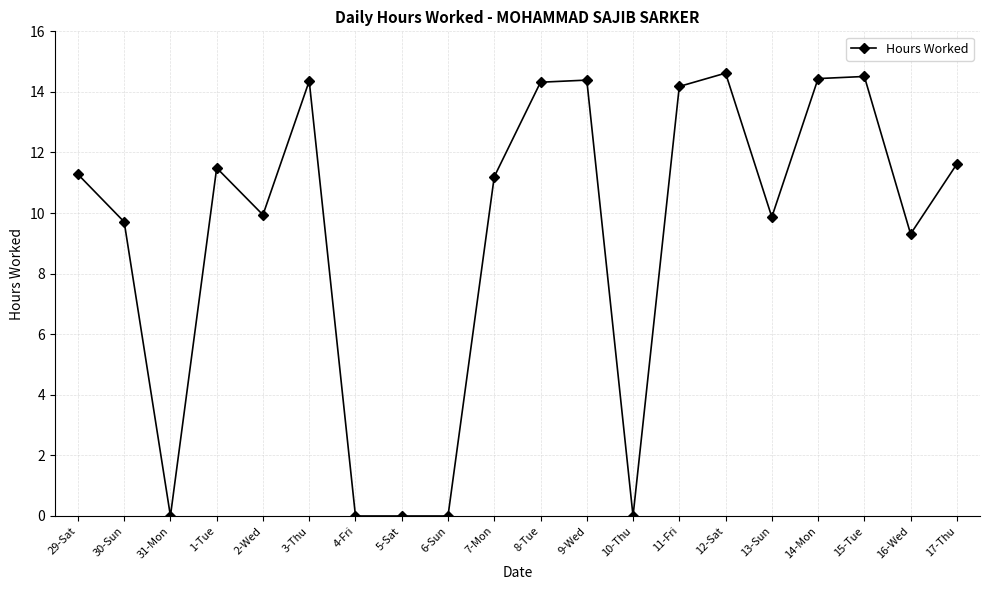

The value at 16-Wed is 5.5. True or false?

False